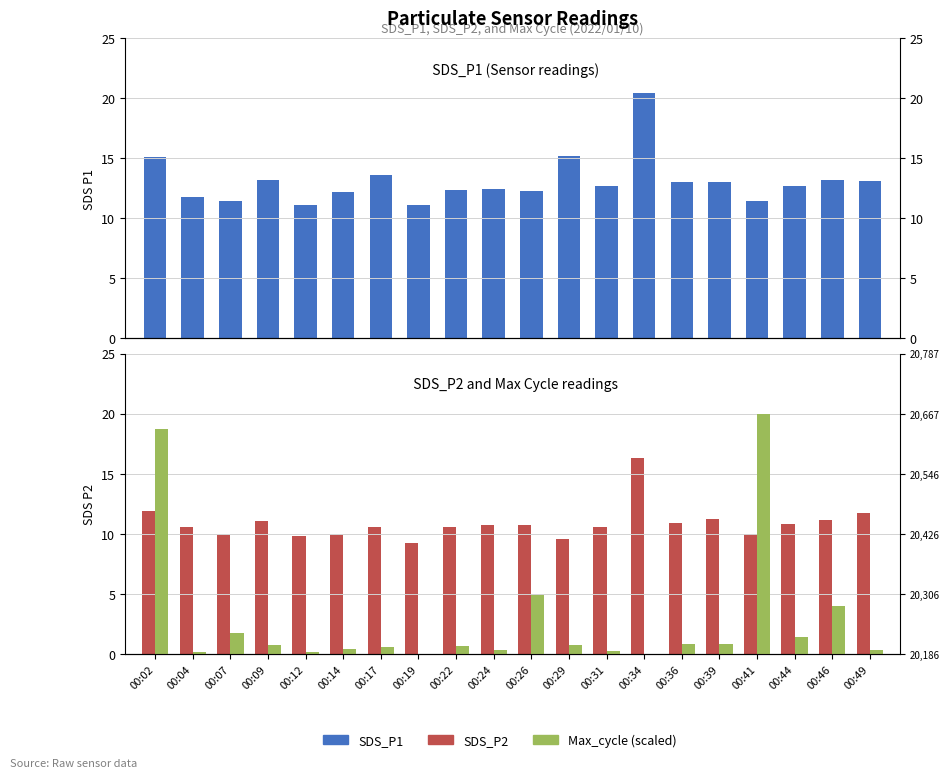

How many positive values does the Max_cycle (scaled) series have?

19